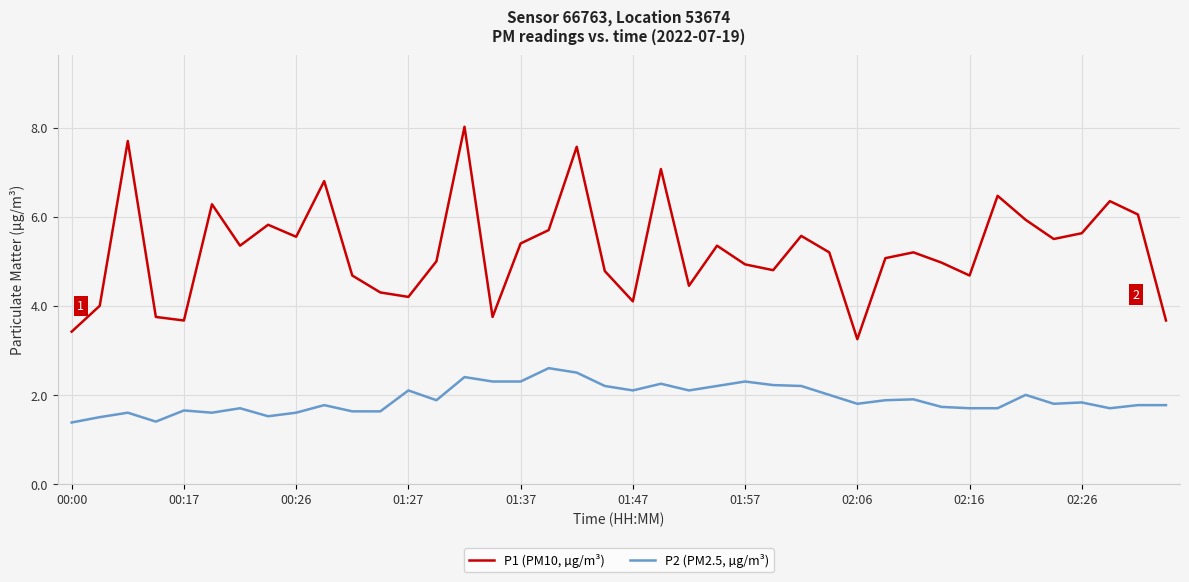

List the series in order of their overall mean, lowest first.

P2 (PM2.5, µg/m³), P1 (PM10, µg/m³)